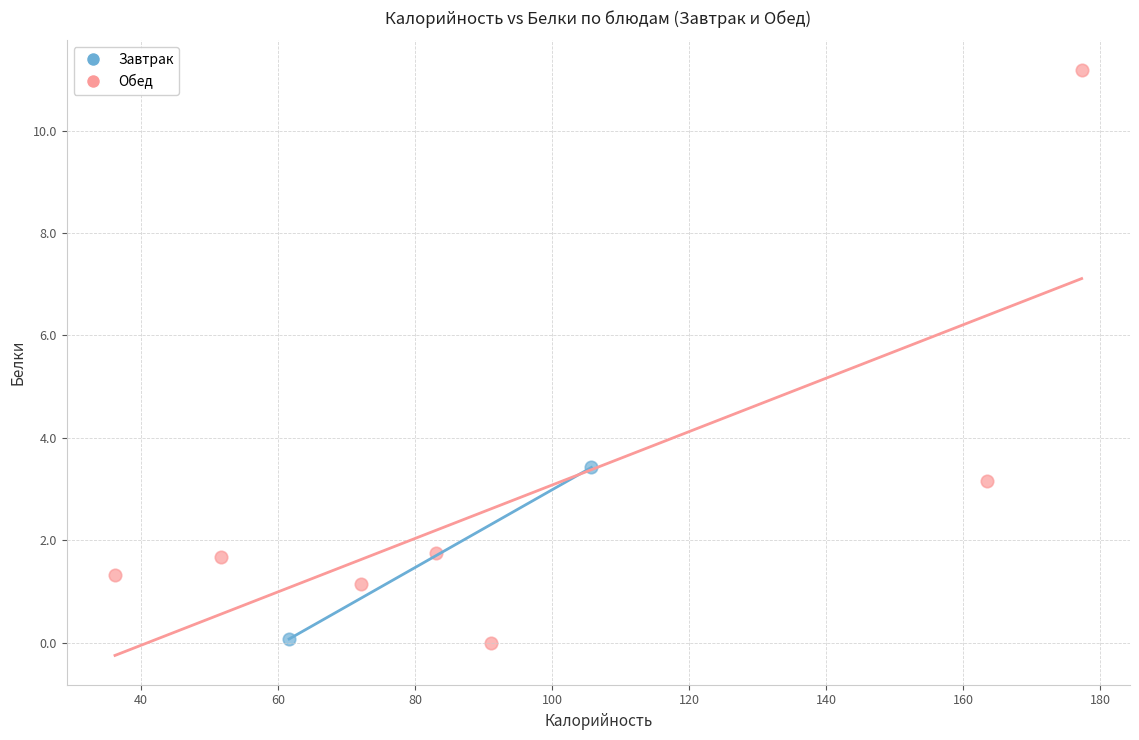

What are all the series names shown in the legend?

Завтрак, Обед